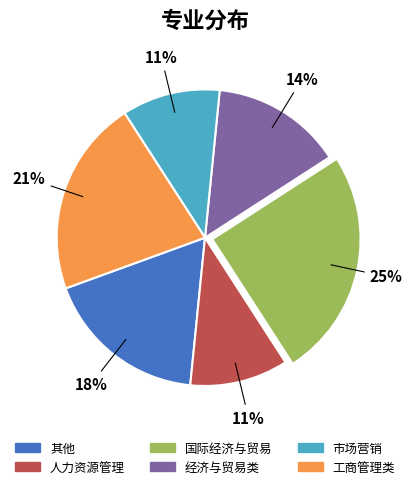

Which slice is the largest?

国际经济与贸易